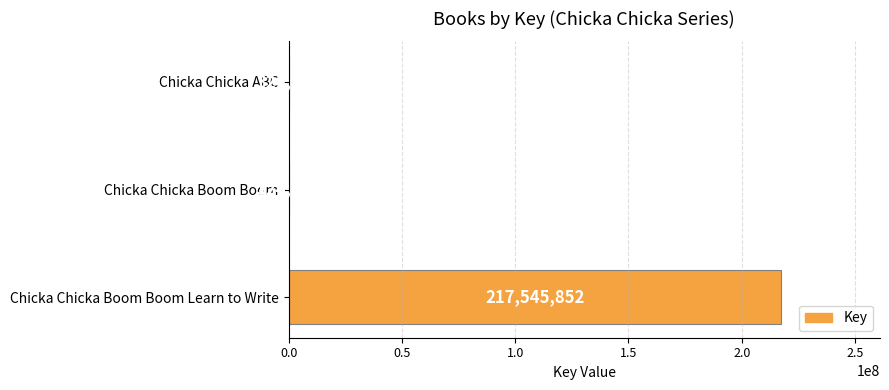

Approximately how many times larger is the value at Chicka Chicka Boom Boom Learn to Write compared to Chicka Chicka Boom Boom?

670.1